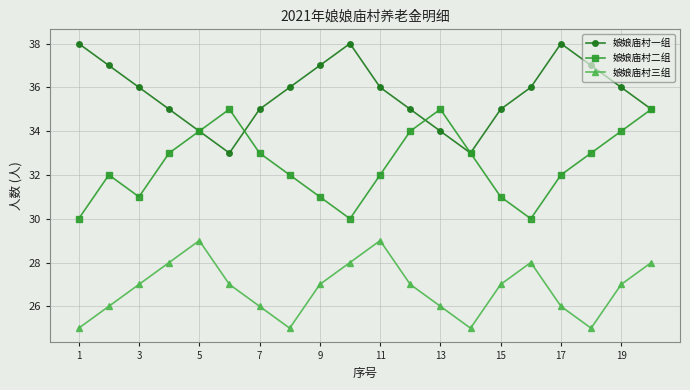

Rank the series by their average value, from highest to lowest.

娘娘庙村一组, 娘娘庙村二组, 娘娘庙村三组